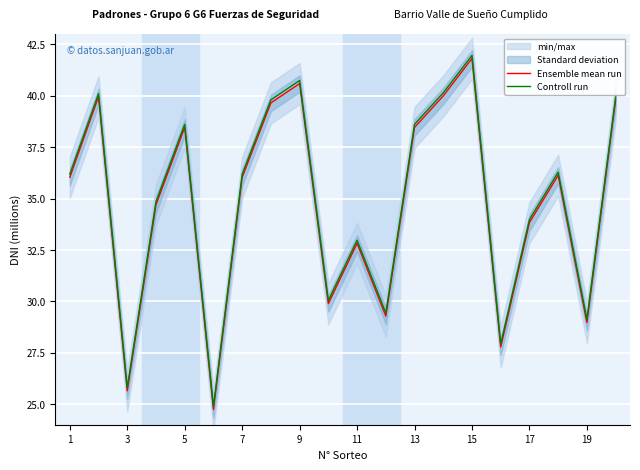

Is it true that Ensemble mean run equals 32.8 at 11?

True